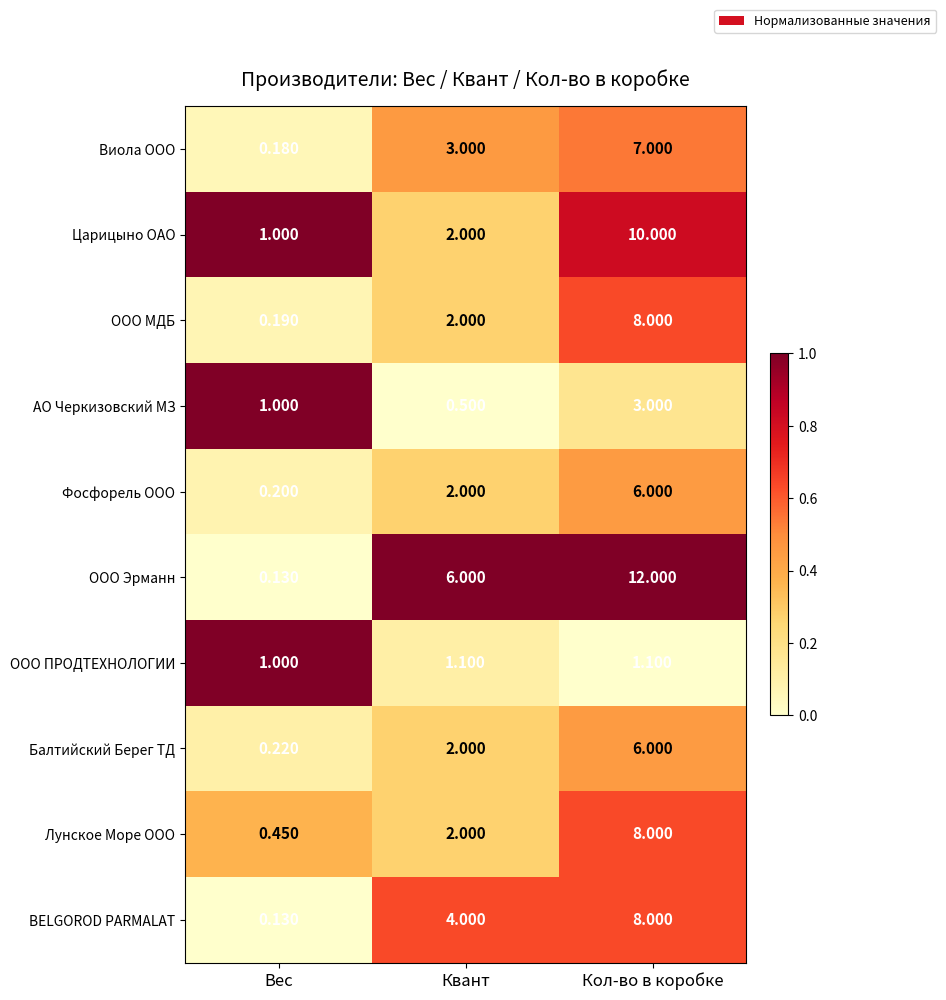

Rank the categories by АО Черкизовский МЗ value from highest to lowest.

Кол-во в коробке, Вес, Квант